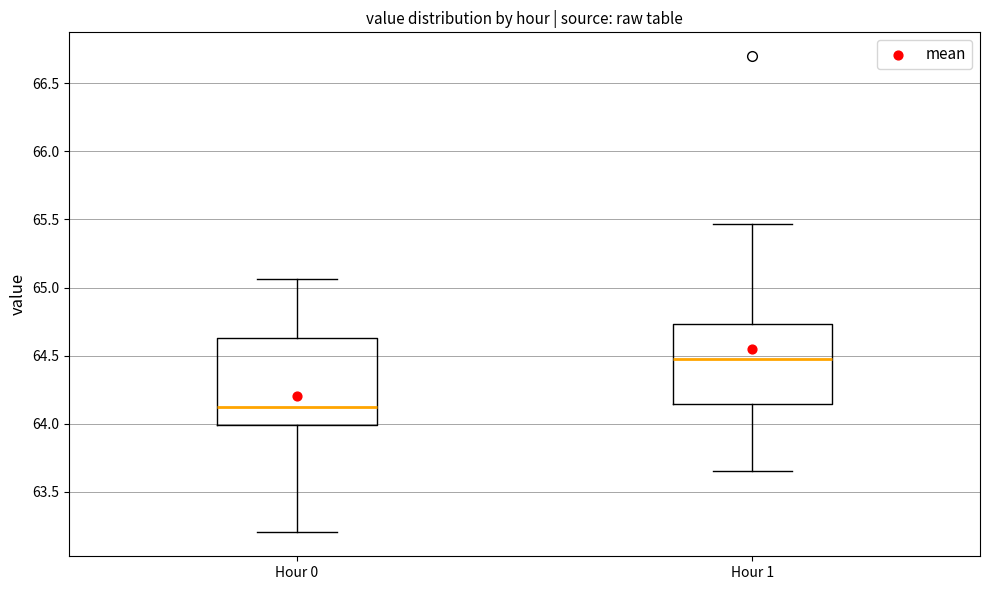

Reading left to right, read every box against the y-axis: the position of its median line, the range the box covers, and the ends of its whiskers. The values are not printed on the chart, so give them approximately, as read against the axis.

Hour 0: median 64.10, box 64.00 to 64.65, whiskers 63.20 to 65.05
Hour 1: median 64.50, box 64.15 to 64.75, whiskers 63.65 to 65.45